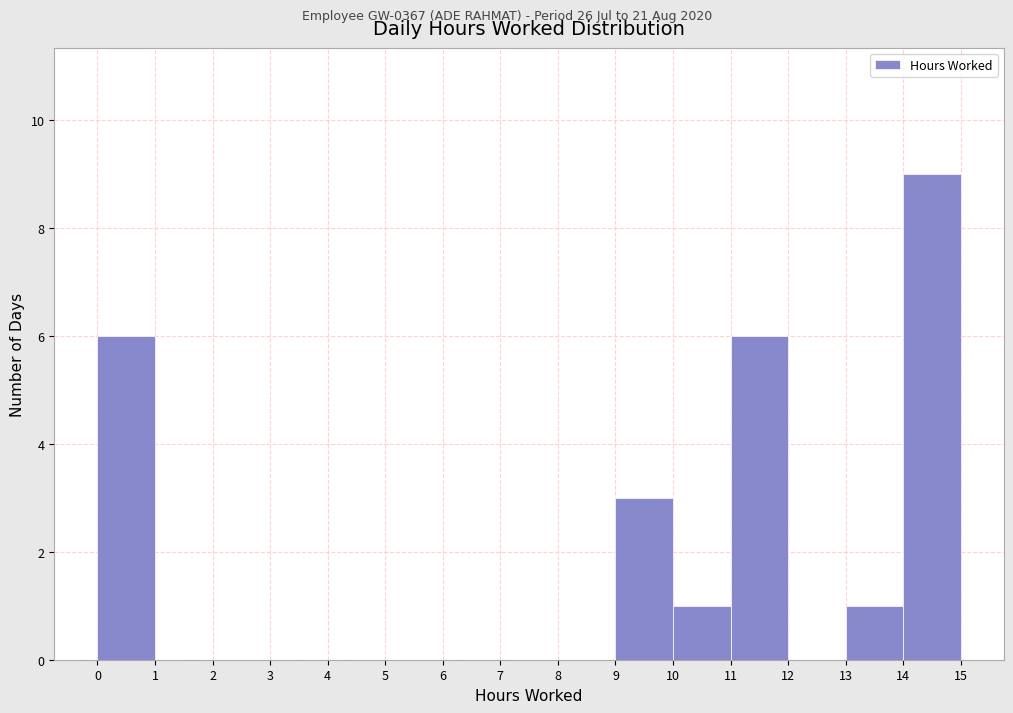

Reading left to right, transcribe this chart: for each bar, give the range it covers on the x-axis and its height. The values are not printed on the chart, so give them approximately, as read against the axis.

0 to 1: 6
1 to 2: 0
2 to 3: 0
3 to 4: 0
4 to 5: 0
5 to 6: 0
6 to 7: 0
7 to 8: 0
8 to 9: 0
9 to 10: 3
10 to 11: 1
11 to 12: 6
12 to 13: 0
13 to 14: 1
14 to 15: 9